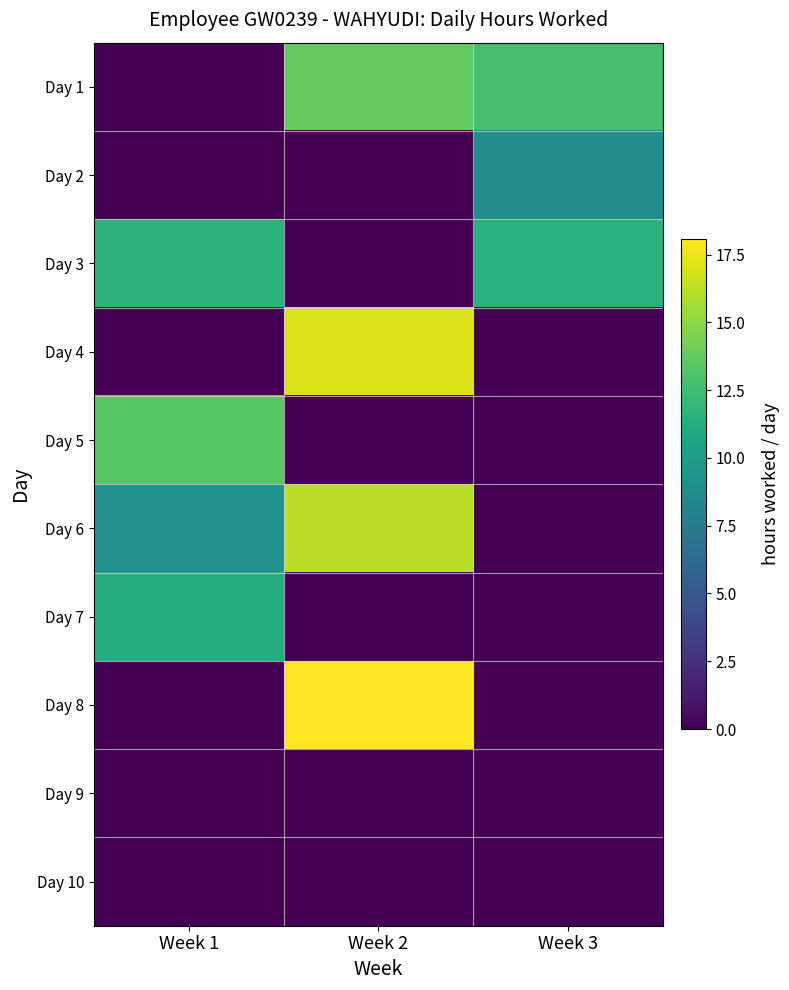

Which series changed the most between Week 1 and Week 3?

Day 5